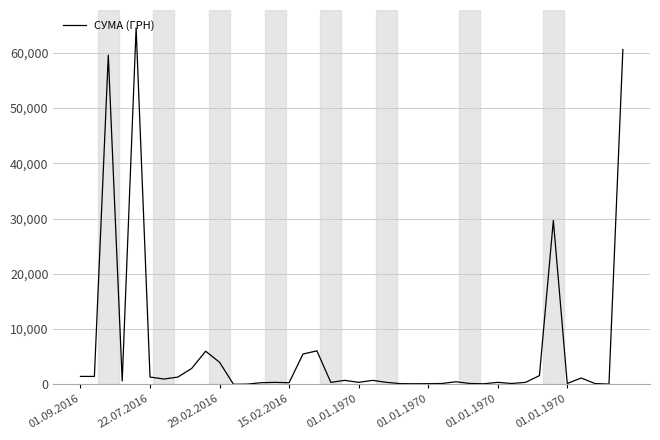

What is the maximum value shown in the chart?

64497.0